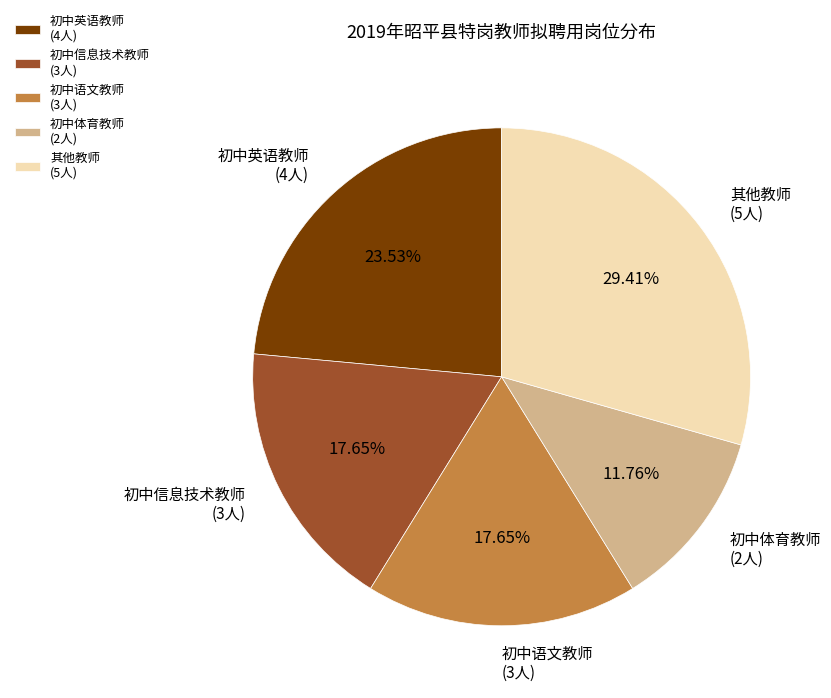

Which category has the biggest portion of the pie?

其他教师 (5人)